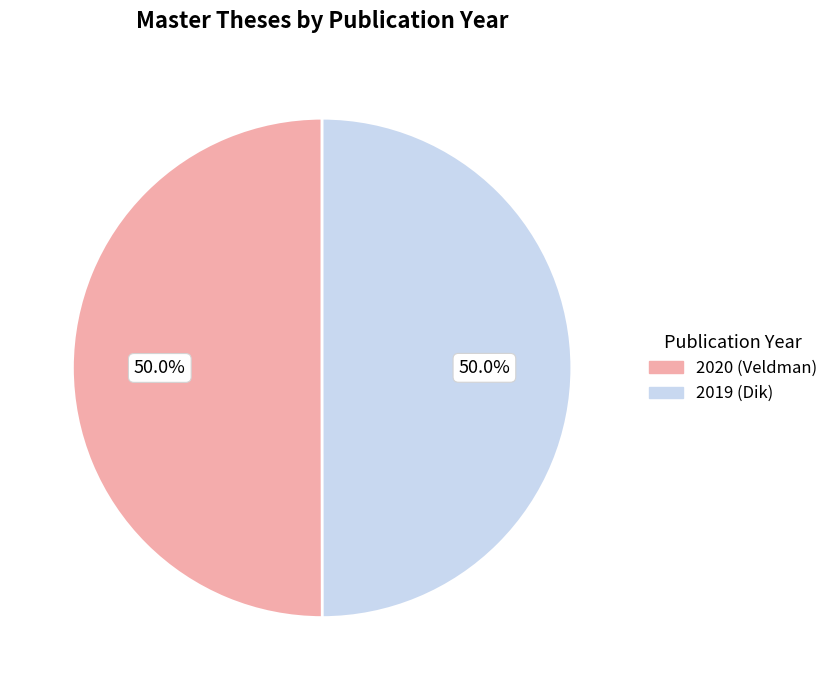

To the nearest percent, what percentage of the pie is 2020 (Veldman)?

50%